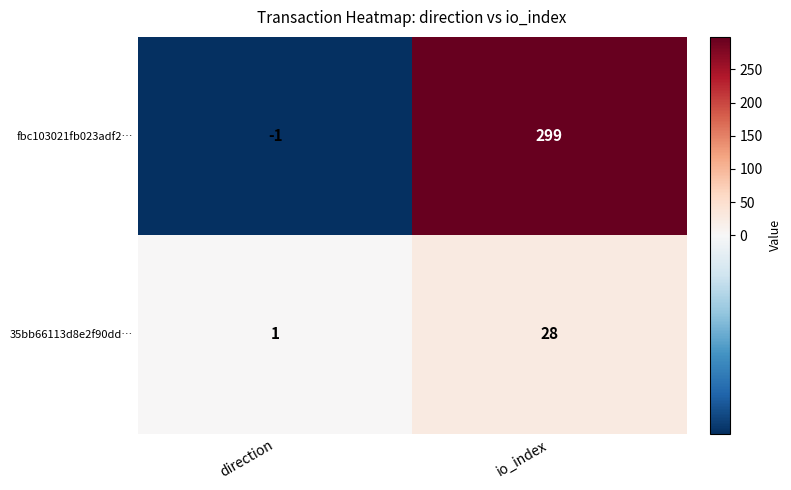

What is the approximate value of fbc103021fb023adf2… at io_index?

299